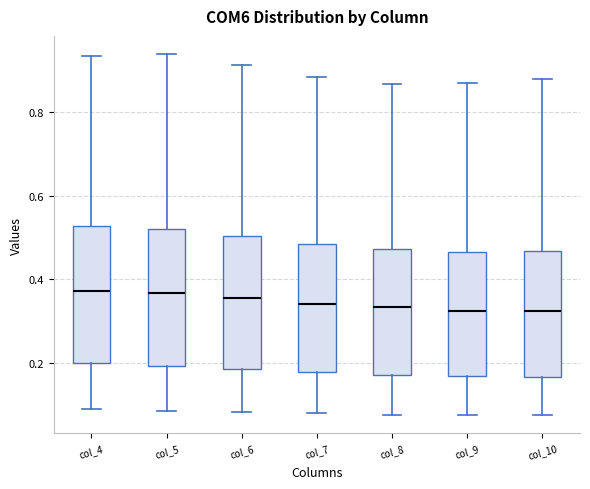

Reading left to right, transcribe this box plot: for each box, give where its median line is, the range the box spans, and where its two whiskers end, as read against the y-axis. The values are not printed on the chart, so give them approximately, as read against the axis.

col_4: median 0.38, box 0.20 to 0.52, whiskers 0.10 to 0.94
col_5: median 0.36, box 0.20 to 0.52, whiskers 0.08 to 0.94
col_6: median 0.36, box 0.18 to 0.50, whiskers 0.08 to 0.92
col_7: median 0.34, box 0.18 to 0.48, whiskers 0.08 to 0.88
col_8: median 0.34, box 0.18 to 0.48, whiskers 0.08 to 0.86
col_9: median 0.32, box 0.16 to 0.46, whiskers 0.08 to 0.86
col_10: median 0.32, box 0.16 to 0.46, whiskers 0.08 to 0.88